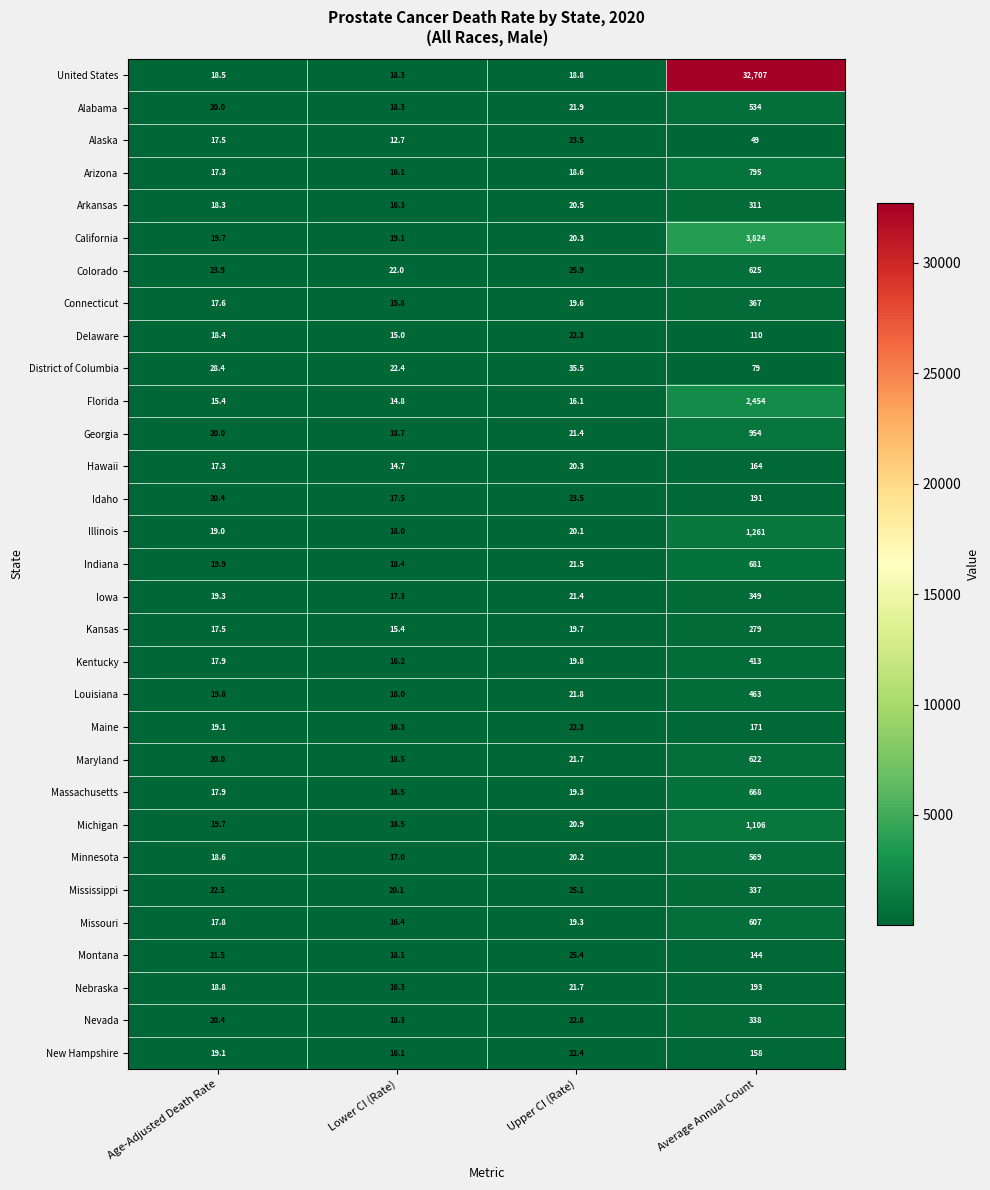

What is the sum of the Delaware values at Upper CI (Rate) and Lower CI (Rate)?

37.3